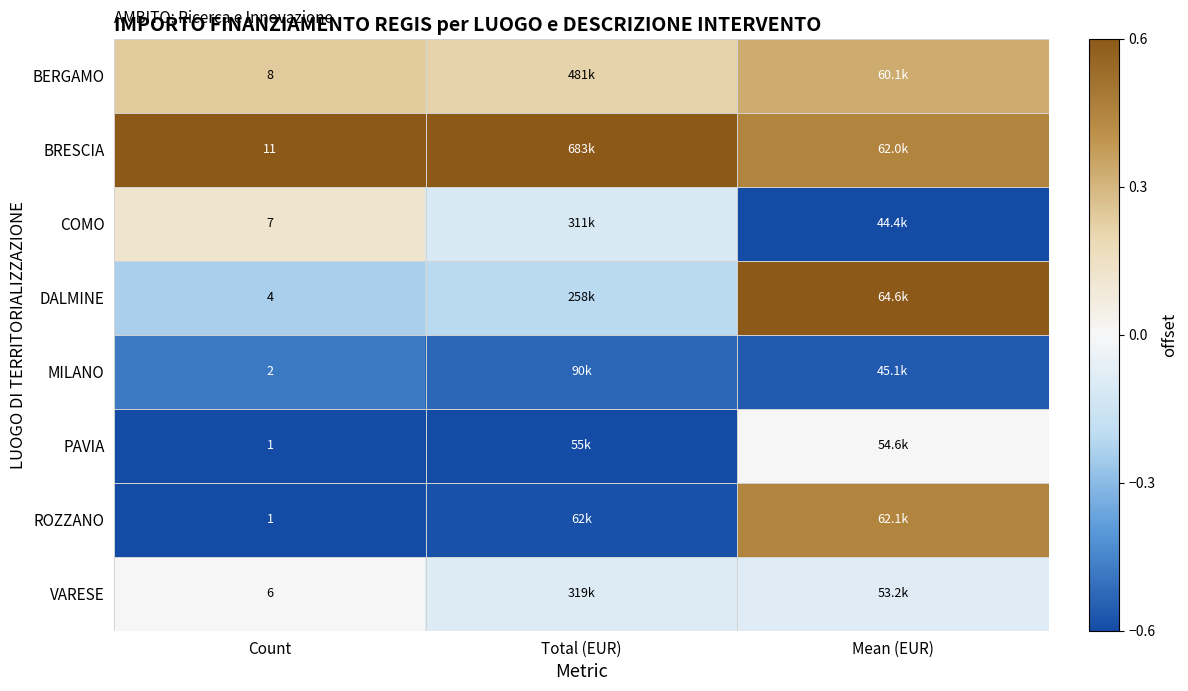

Is the value of DALMINE at Count greater than the value of PAVIA at Count?

Yes